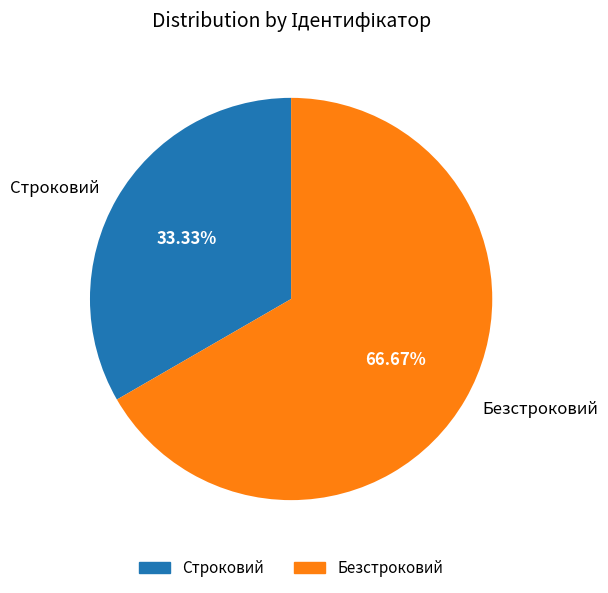

Which category has the smallest portion of the pie?

Строковий